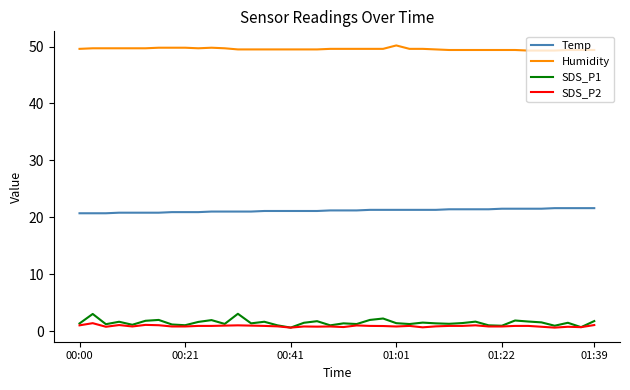

True or false: Humidity and Temp cross at least once.

False